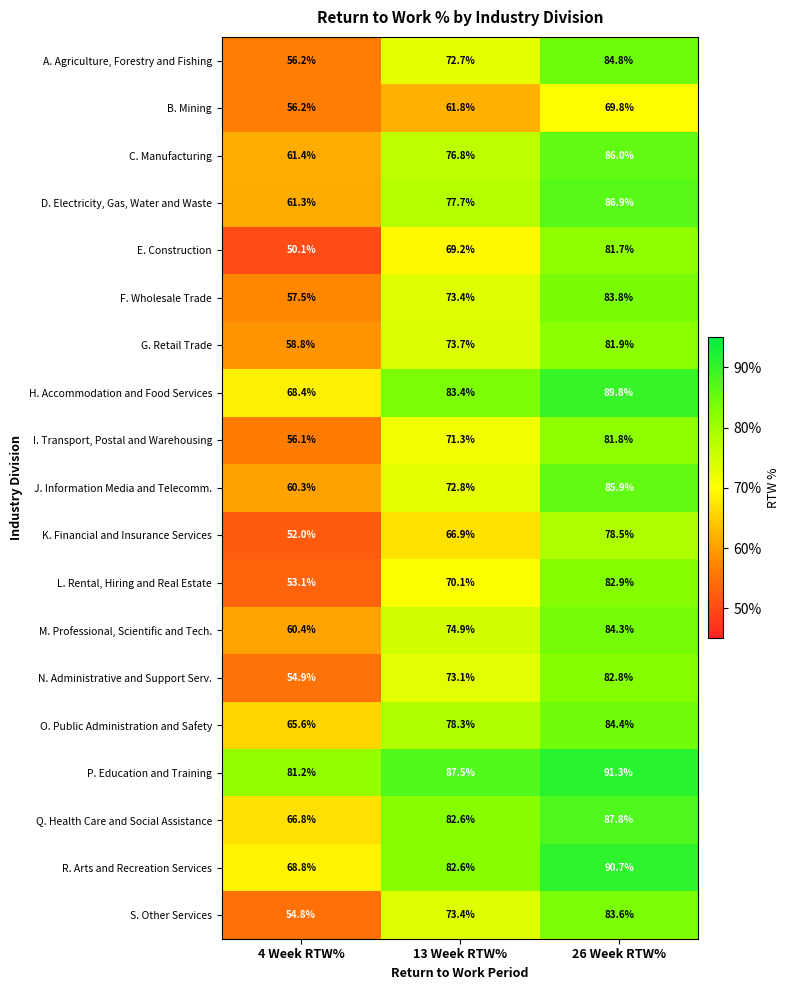

Which category has the highest value in the R. Arts and Recreation Services series?

26 Week RTW%